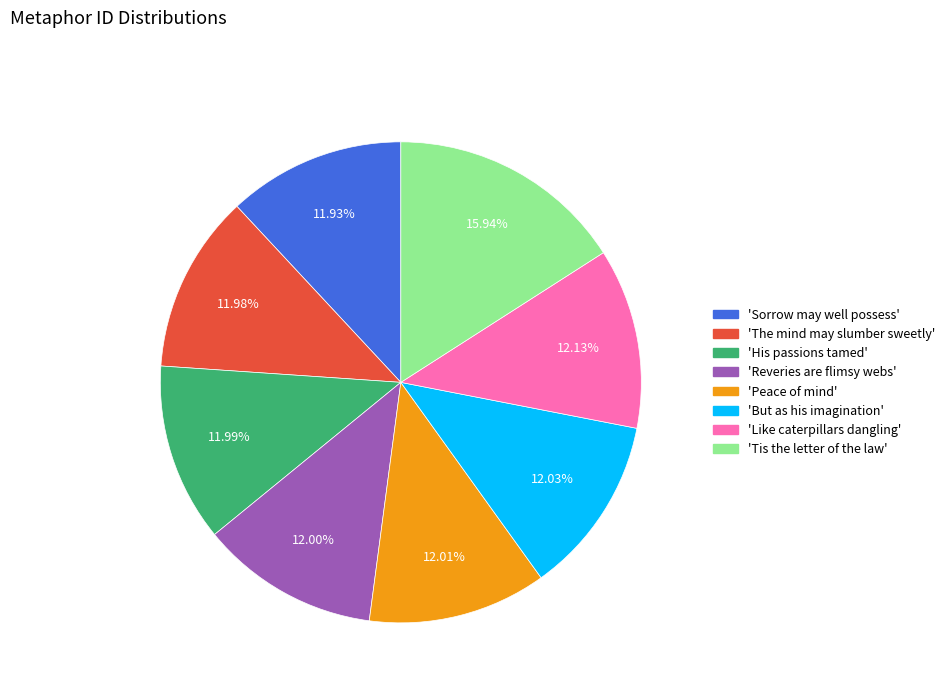

Does 'The mind may slumber sweetly' represent more than half of the total?

No